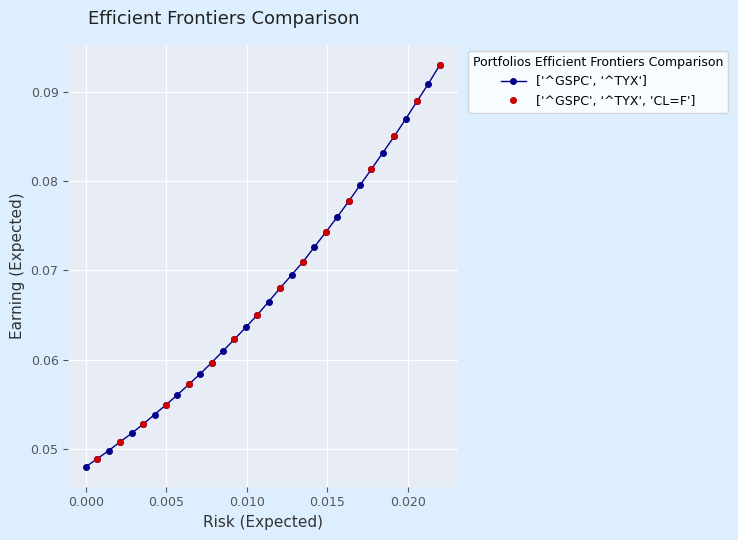

True or false: ['^GSPC', '^TYX'] has more than 2 interior local peaks.

False